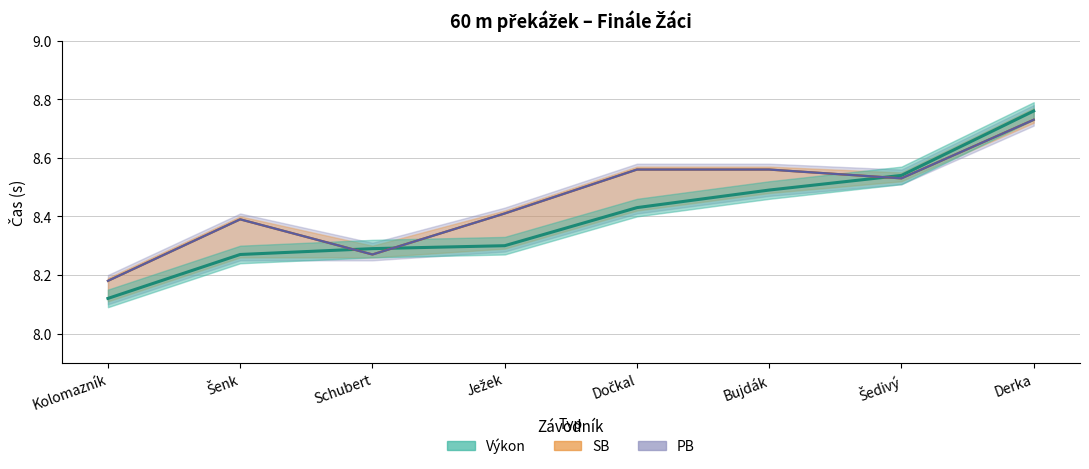

True or false: Výkon (střed) and SB (střed) intersect in this chart.

True